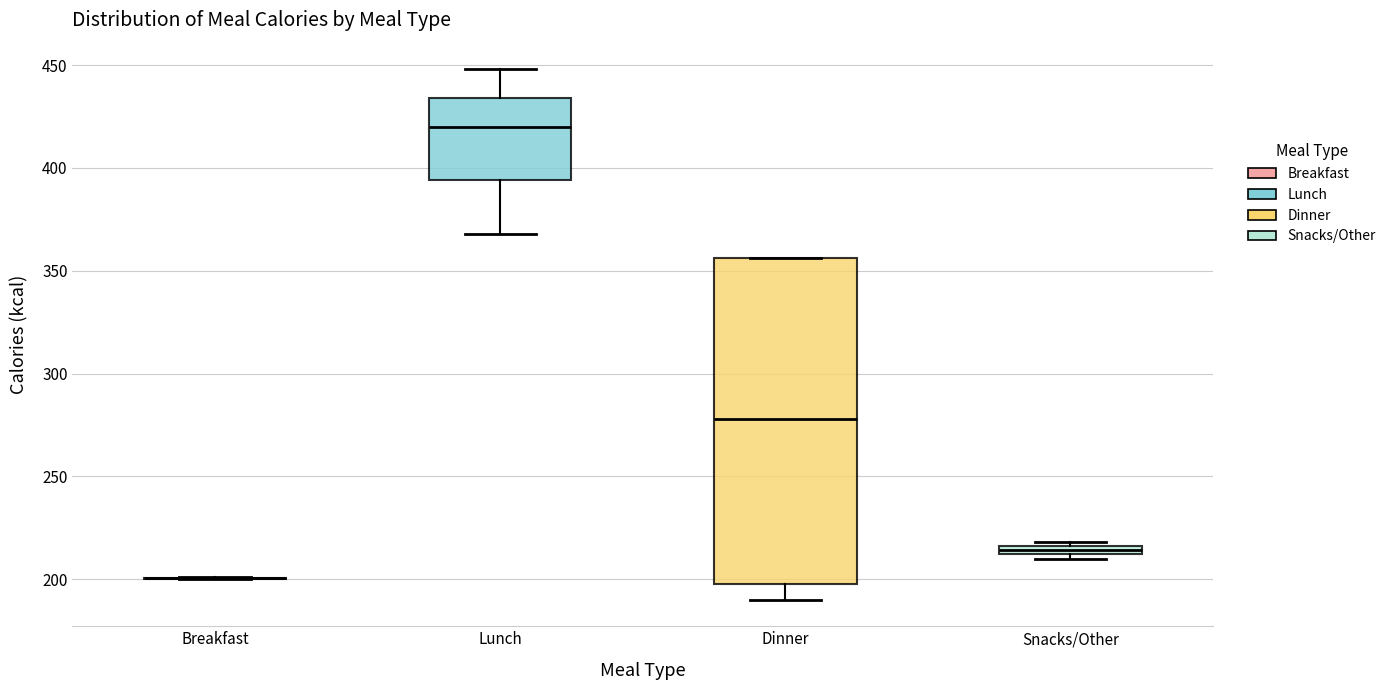

Where is the lower edge of the box for Lunch on the y-axis? The values are not printed on the chart, so give them approximately, as read against the axis.

395